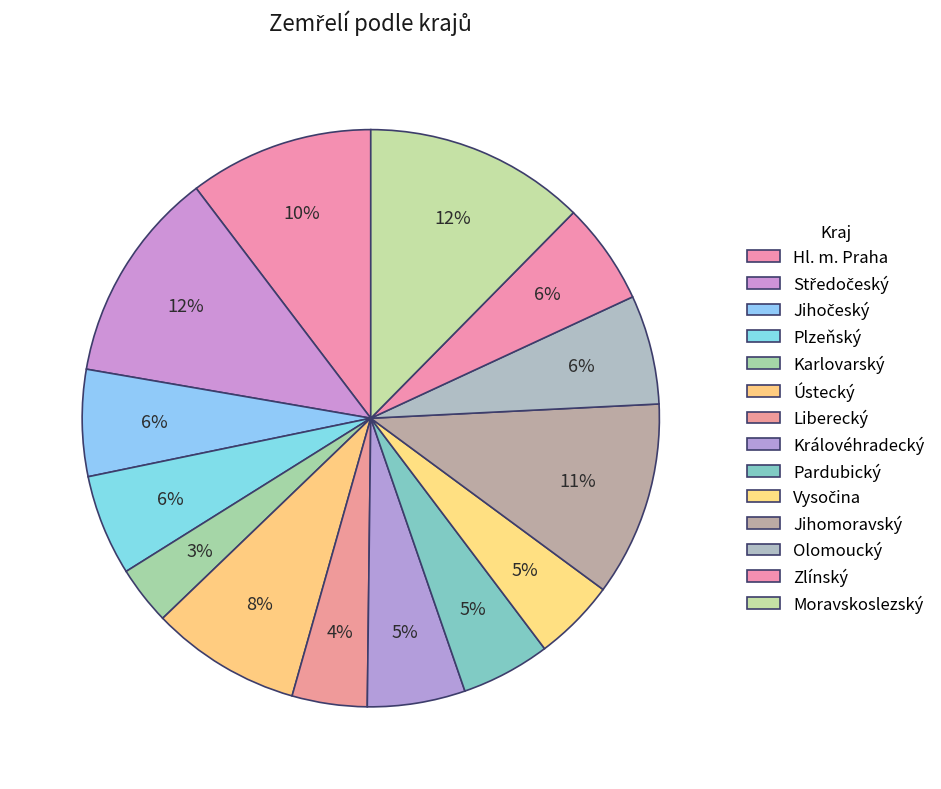

Is it true that Vysočina is 1% of the pie?

False